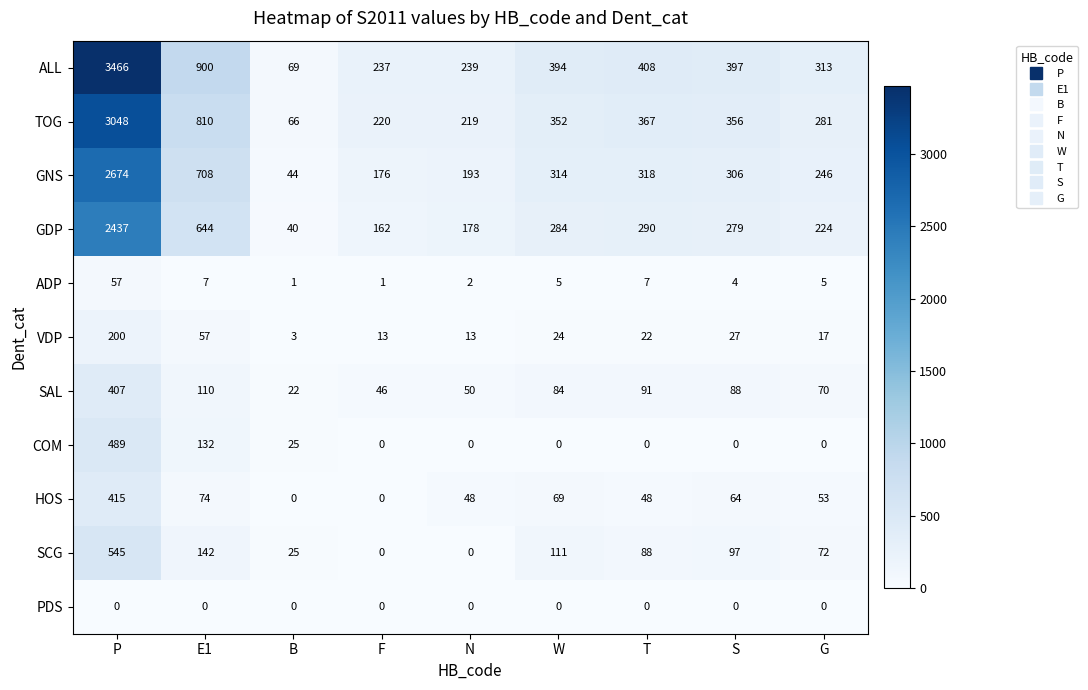

At E1, list the series in order from smallest to largest.

PDS, ADP, VDP, HOS, SAL, COM, SCG, GDP, GNS, TOG, ALL